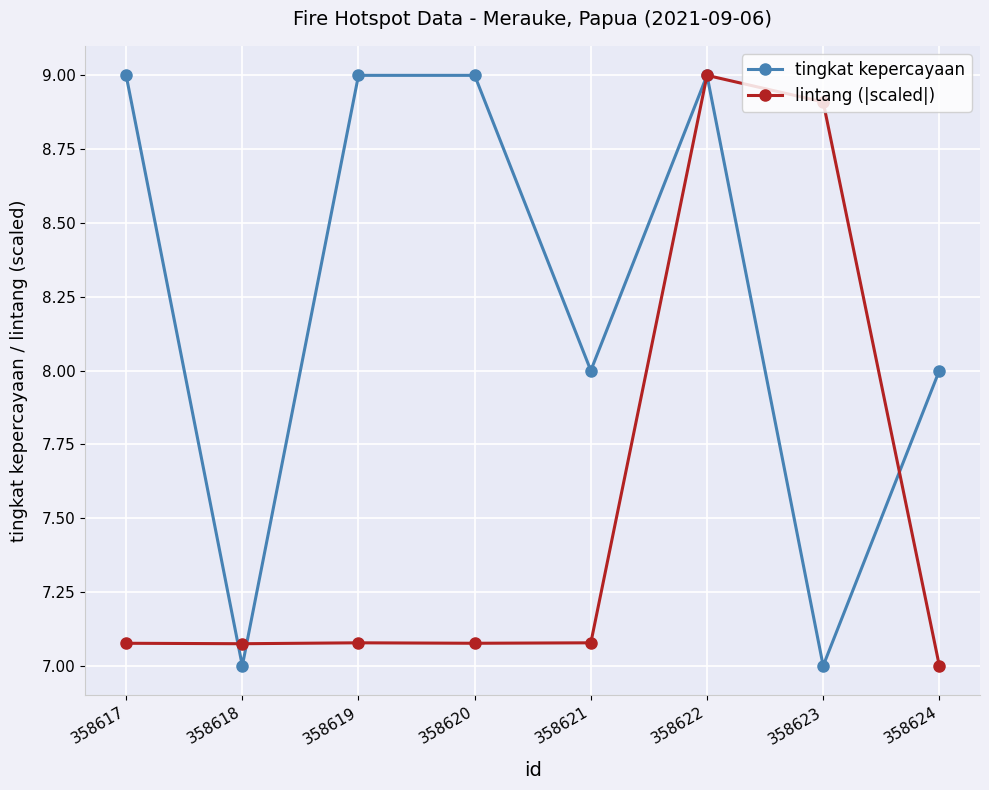

Is it true that tingkat kepercayaan equals 9.0 at 358622?

True